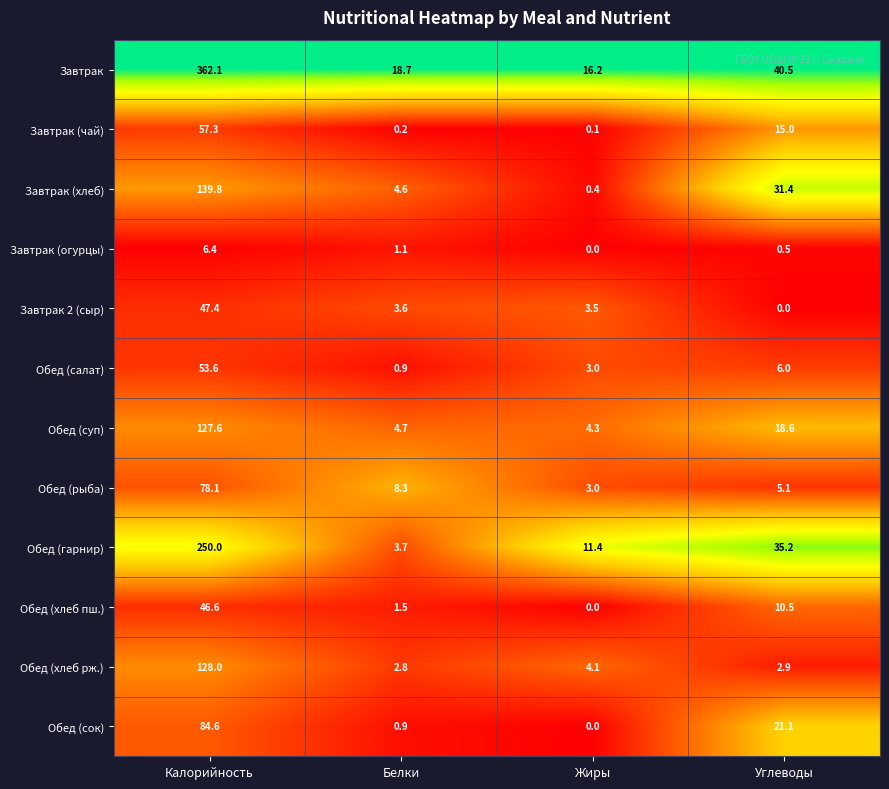

The value of Обед (сок) at Калорийность is 84.6. True or false?

True